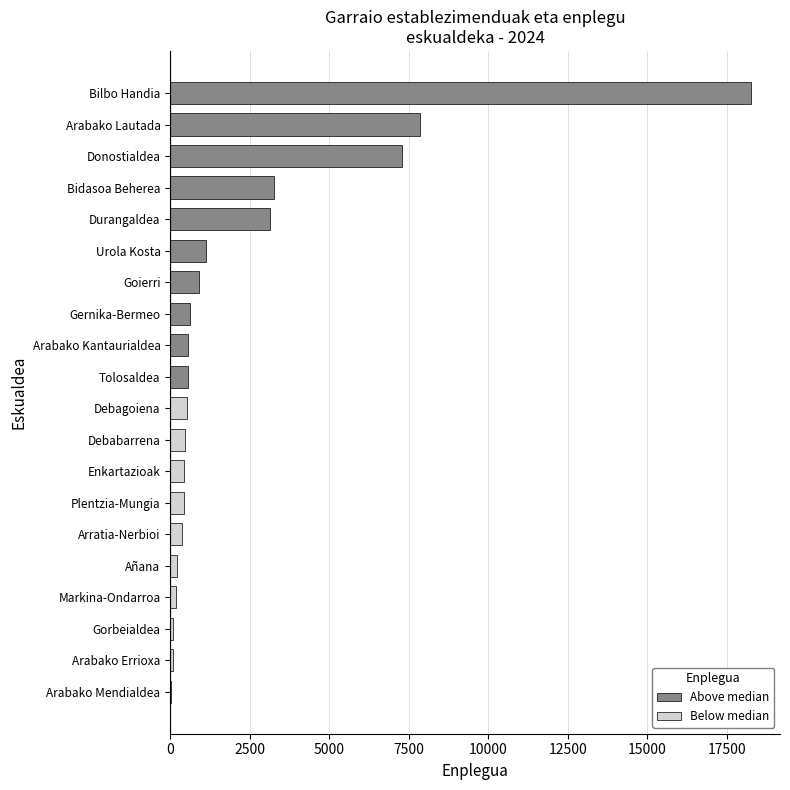

What is the maximum value shown in the chart?

18263